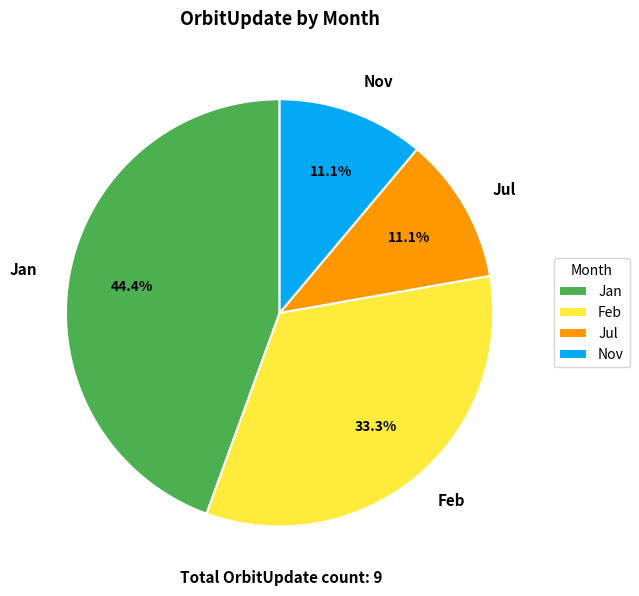

Is there a majority slice in this chart?

No